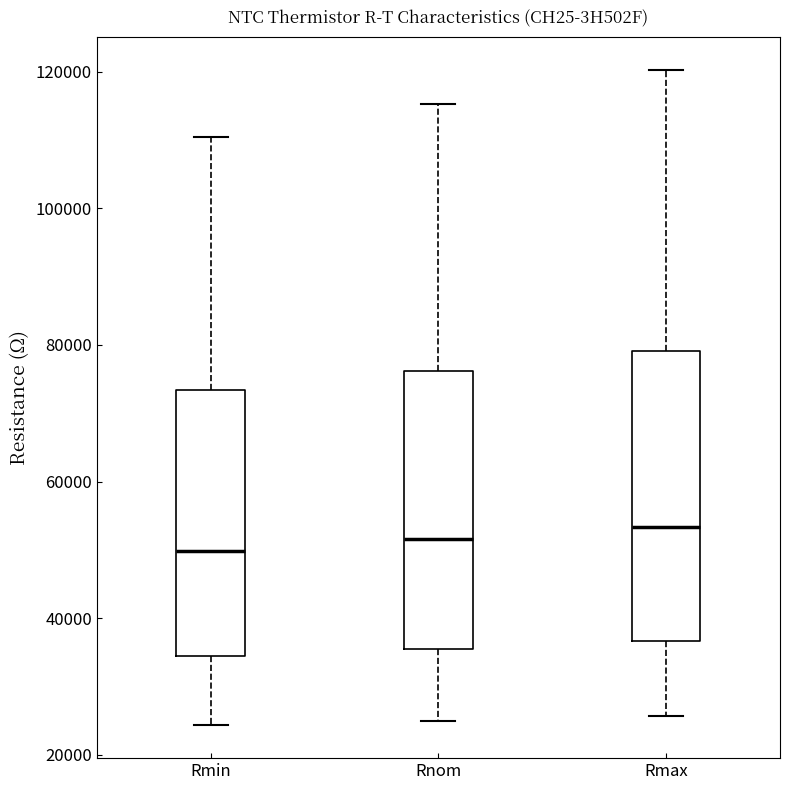

Reading left to right, transcribe this box plot: for each box, give where its median line is, the range the box spans, and where its two whiskers end, as read against the y-axis. The values are not printed on the chart, so give them approximately, as read against the axis.

Rmin: median 50000, box 34000 to 74000, whiskers 24000 to 110000
Rnom: median 52000, box 36000 to 76000, whiskers 24000 to 116000
Rmax: median 54000, box 36000 to 80000, whiskers 26000 to 120000